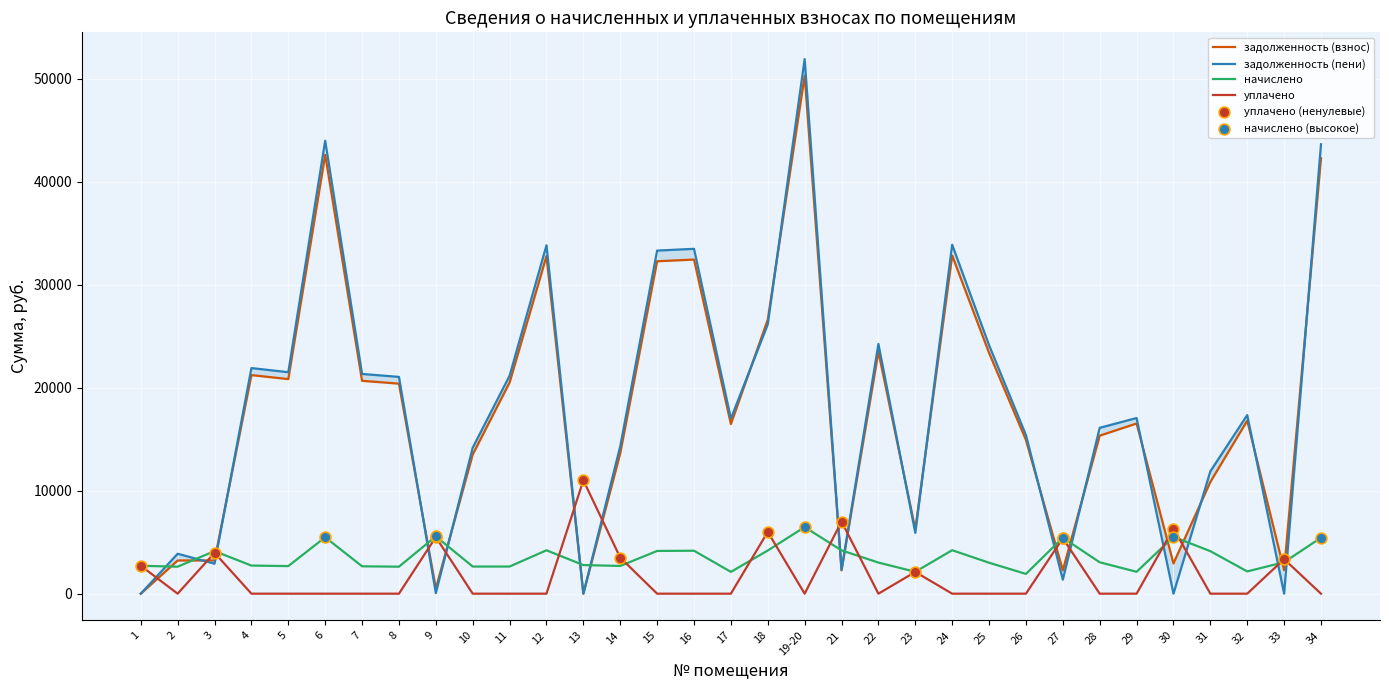

Which series has the largest total across all categories?

задолженность (пени)